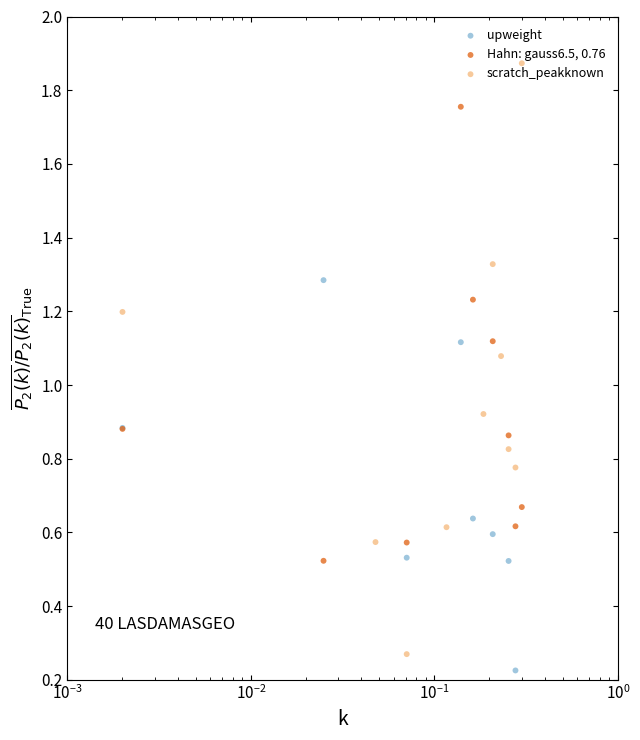

Is the value of Hahn: gauss6.5, 0.76 at 10 greater than the value of upweight at 13?

Yes